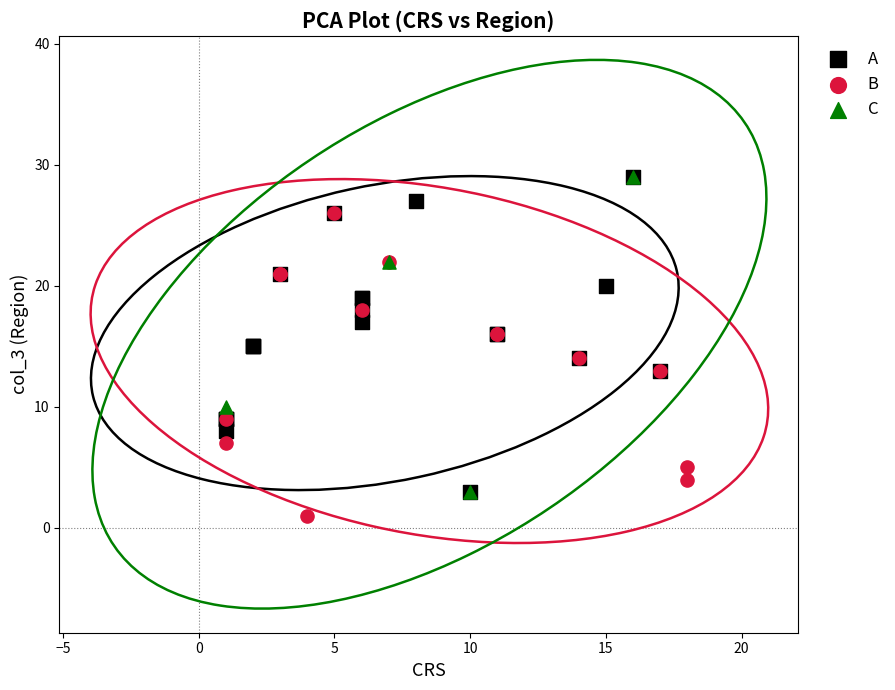

Which series reaches the minimum Y coordinate?

B